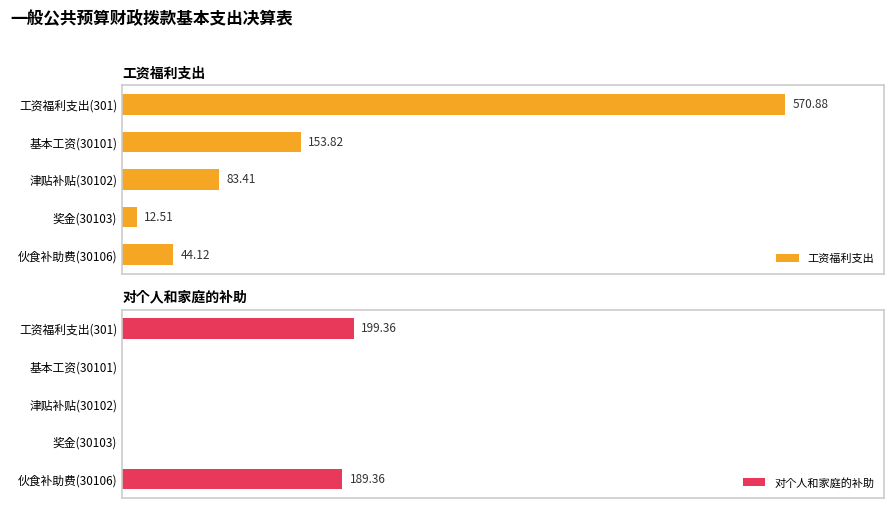

Reading left to right, what are all the values shown in this chart?

工资福利支出: 570.9	153.8	83.4	12.5	44.1
对个人和家庭的补助: 199.4	0.0	0.0	0.0	189.4